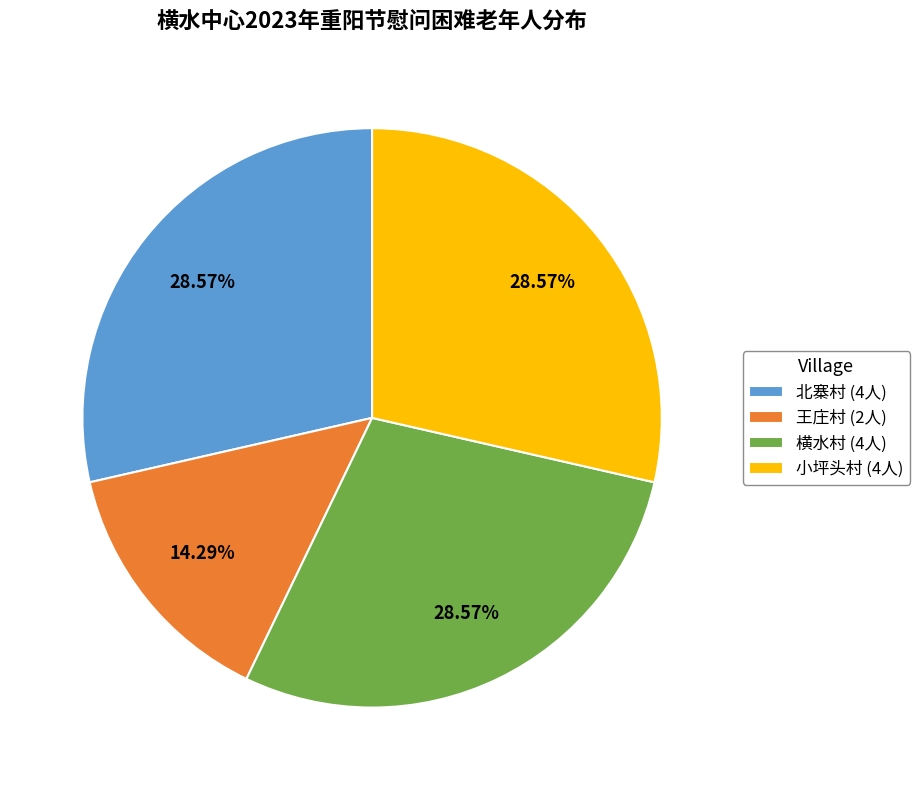

To the nearest percent, what is the difference between the largest and smallest slice percentages?

14%